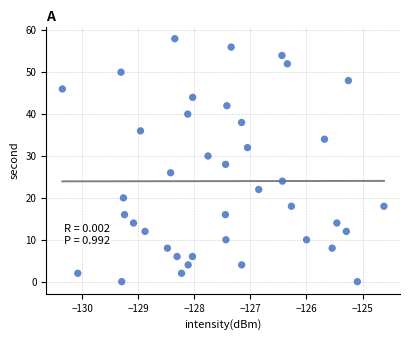

What is the range of Y values (max minus min)?

58